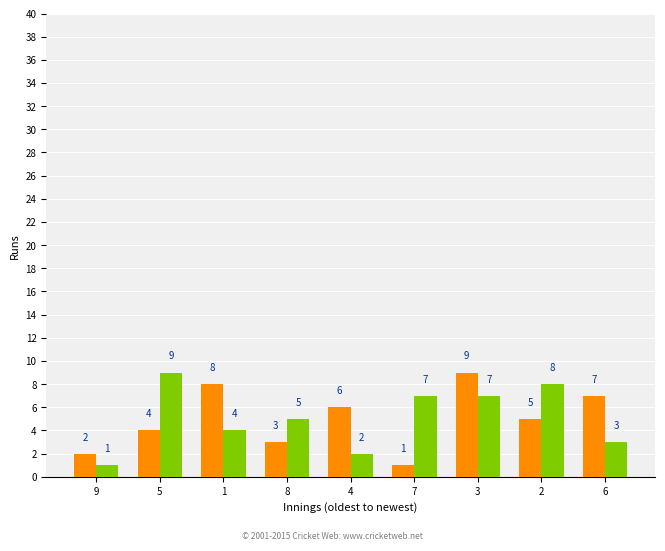

What is the total value across all series at 2?

13